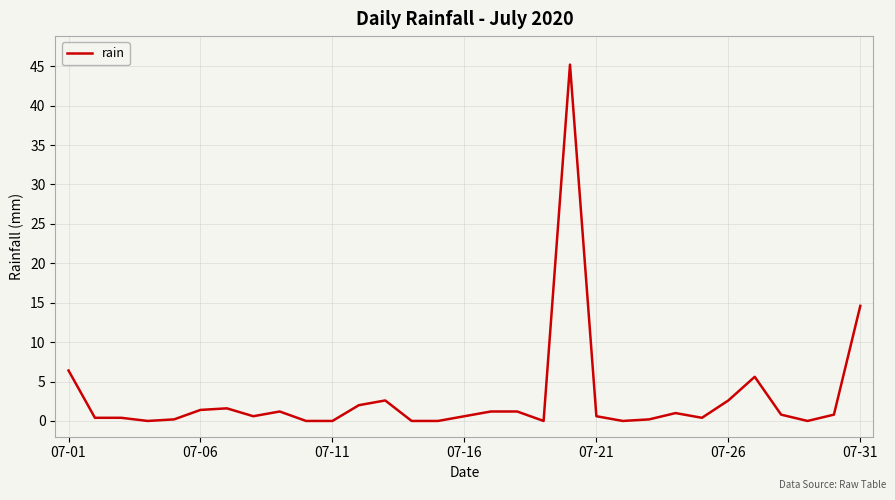

What is the difference between the maximum and minimum values?

45.2